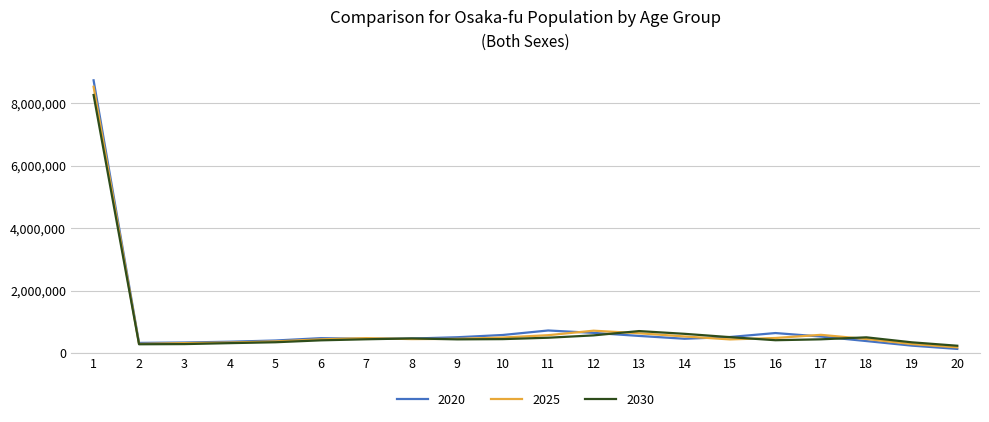

What is the difference between the second highest and second lowest values in the 2025 series?

427642